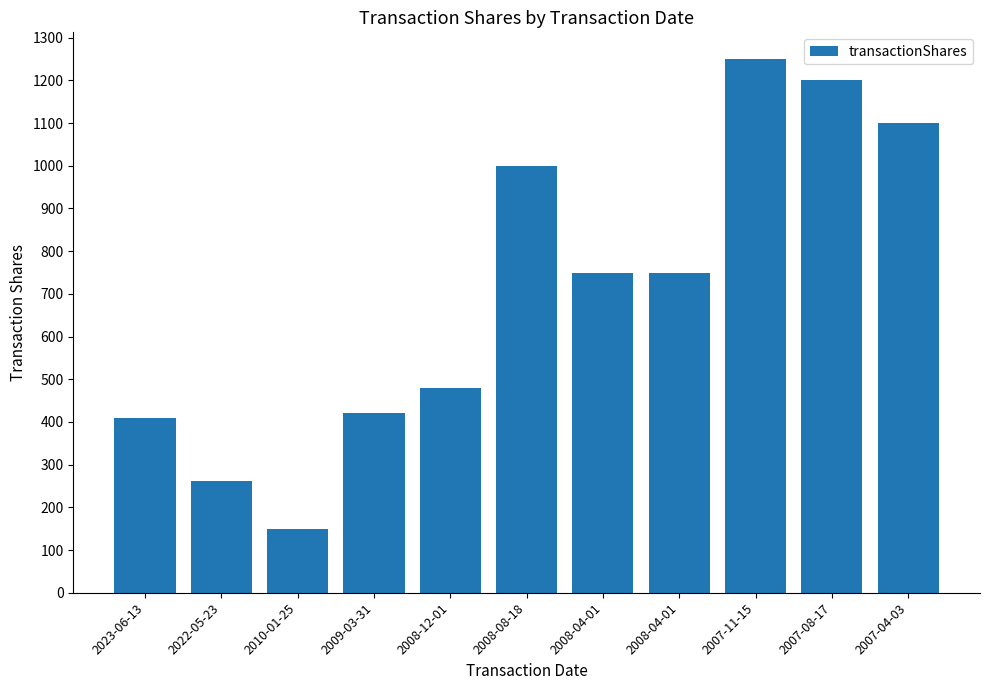

How many data points are less than 750?

5